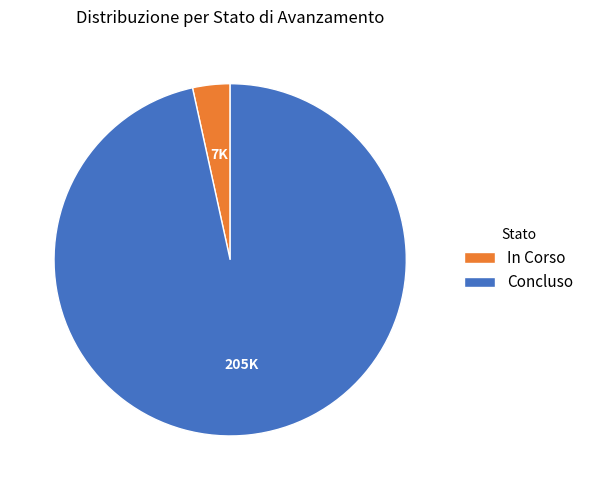

Combined, do In Corso and Concluso account for over 50%?

Yes